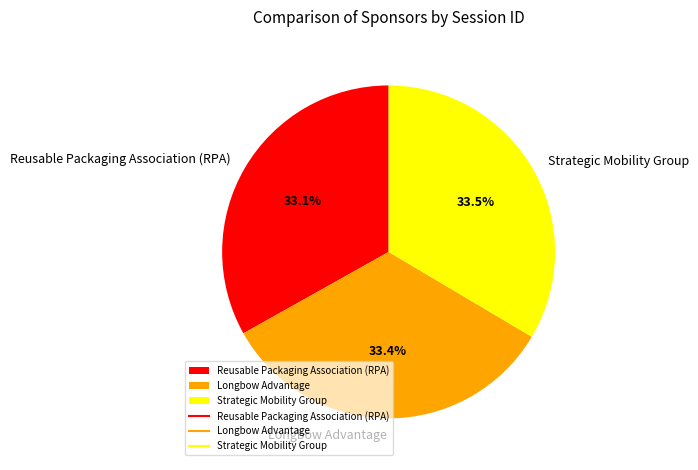

What percentage is the Reusable Packaging Association (RPA) slice, to the nearest percent?

33%